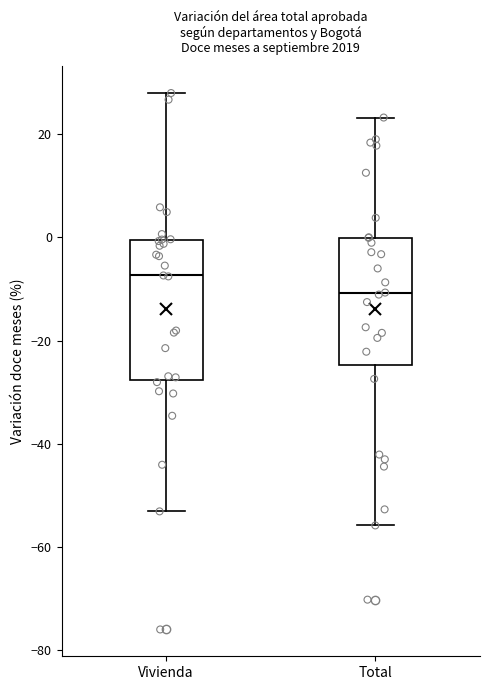

Where is the lower edge of the box for Total on the y-axis? The values are not printed on the chart, so give them approximately, as read against the axis.

-24